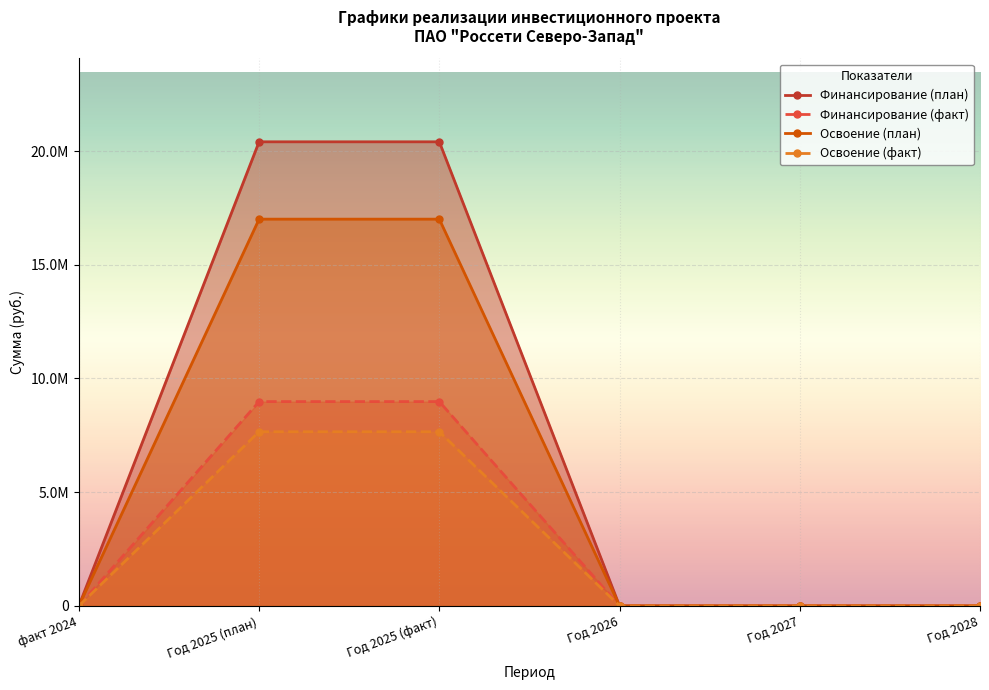

Reading left to right, what are all the values shown in this chart?

Финансирование (план): факт 2024=0	Год 2025 (план)=20408102	Год 2025 (факт)=20408102	Год 2026=0	Год 2027=0	Год 2028=0
Финансирование (факт): факт 2024=0	Год 2025 (план)=8984014	Год 2025 (факт)=8984014	Год 2026=0	Год 2027=0	Год 2028=0
Освоение (план): факт 2024=0	Год 2025 (план)=17006752	Год 2025 (факт)=17006752	Год 2026=0	Год 2027=0	Год 2028=0
Освоение (факт): факт 2024=0	Год 2025 (план)=7658692	Год 2025 (факт)=7658692	Год 2026=0	Год 2027=0	Год 2028=0